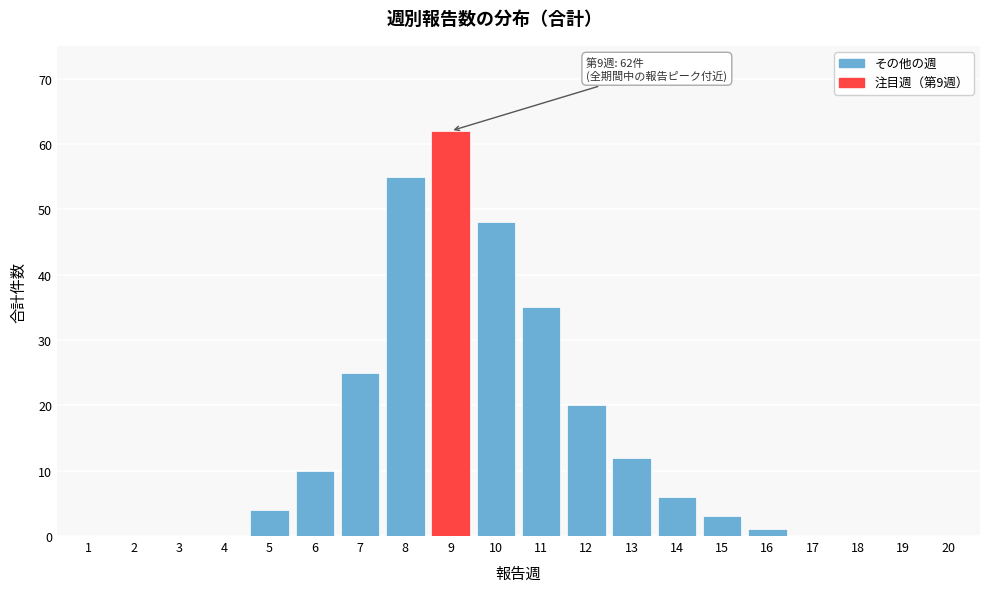

Reading left to right, transcribe all the data shown in this chart.

1=0	2=0	3=0	4=0	5=4	6=10	7=25	8=55	9=62	10=48	11=35	12=20	13=12	14=6	15=3	16=1	17=0	18=0	19=0	20=0